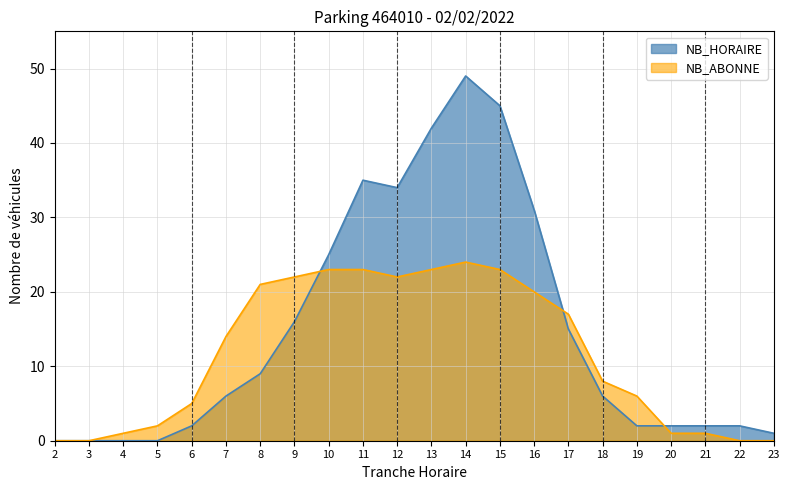

Reading left to right, list all the values displayed in this chart.

NB_HORAIRE: 0	0	0	0	2	6	9	16	25	35	34	42	49	45	31	15	6	2	2	2	2	1
NB_ABONNE: 0	0	1	2	5	14	21	22	23	23	22	23	24	23	20	17	8	6	1	1	0	0